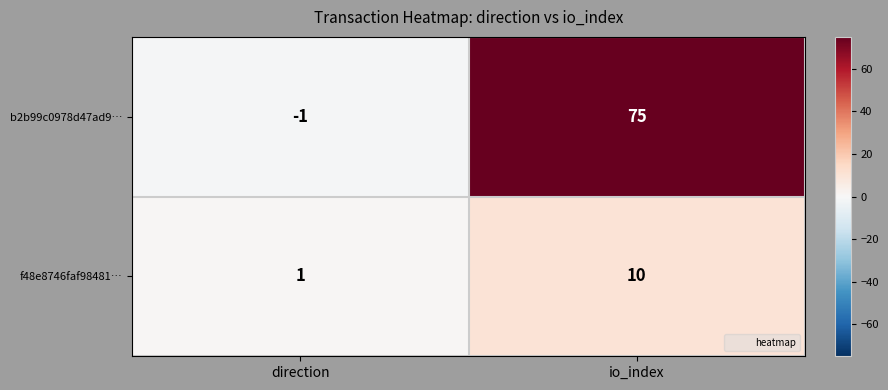

At which label is b2b99c0978d47ad9… closest to 37?

direction